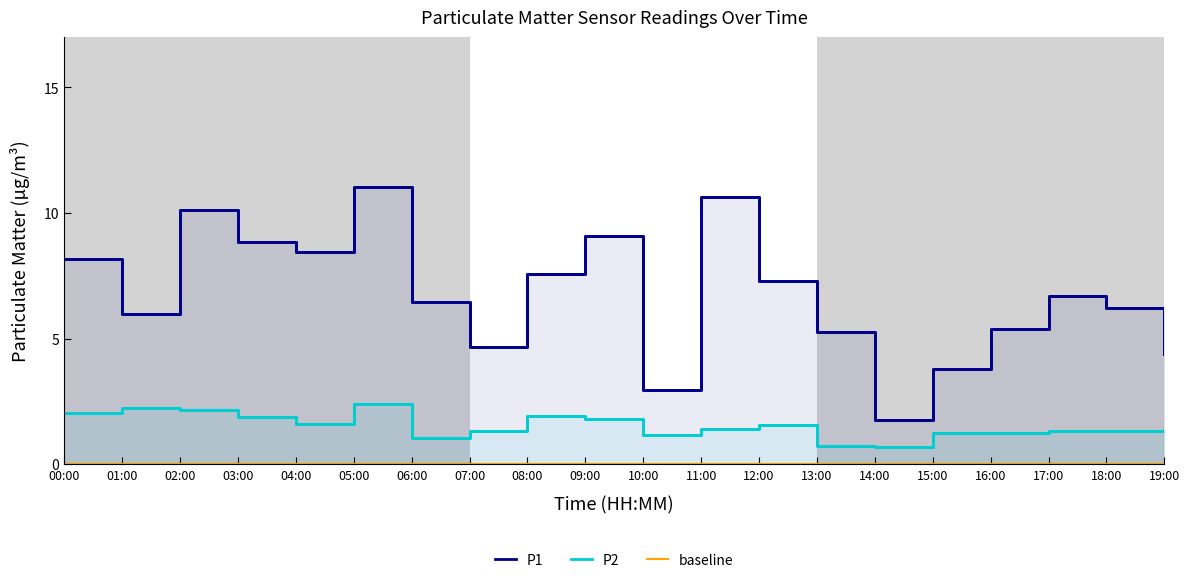

What is the sum of the P2 values at 11:00 and 00:00?

3.4